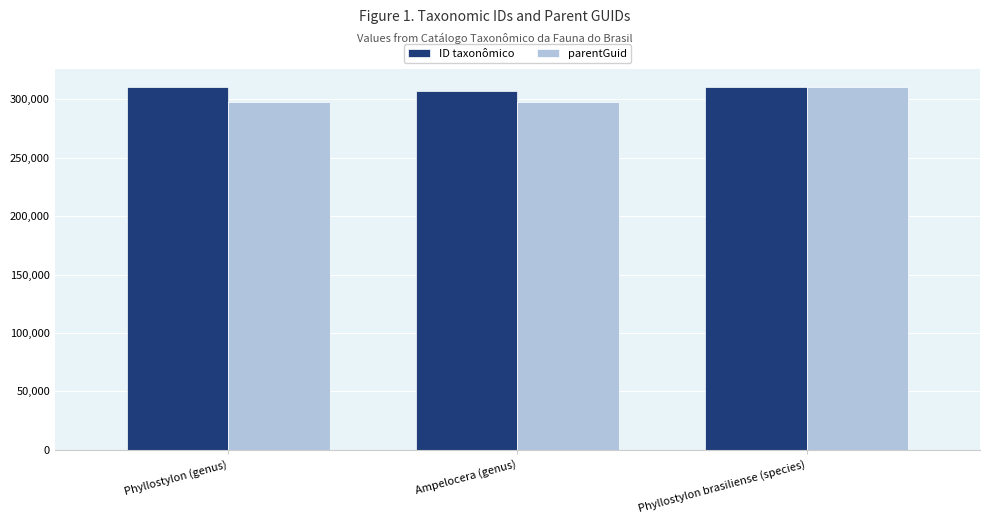

What is the approximate value of parentGuid at Phyllostylon (genus)?

297488